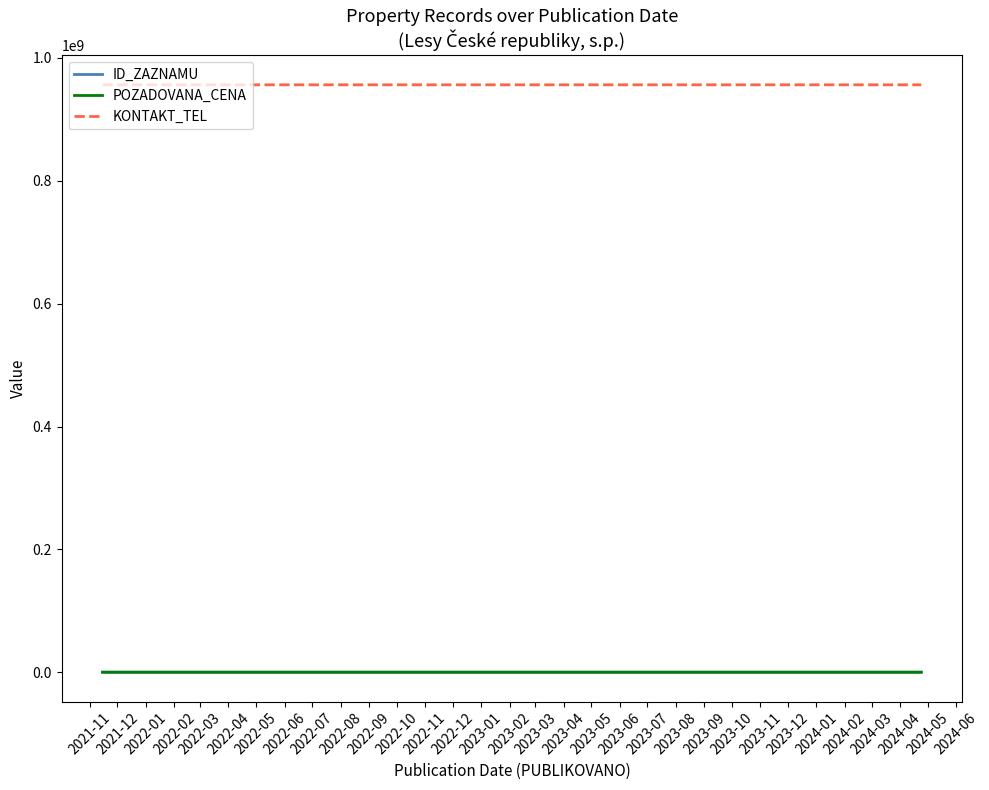

What is the sum of the POZADOVANA_CENA values at 2021-11 and 2021-12?

126262